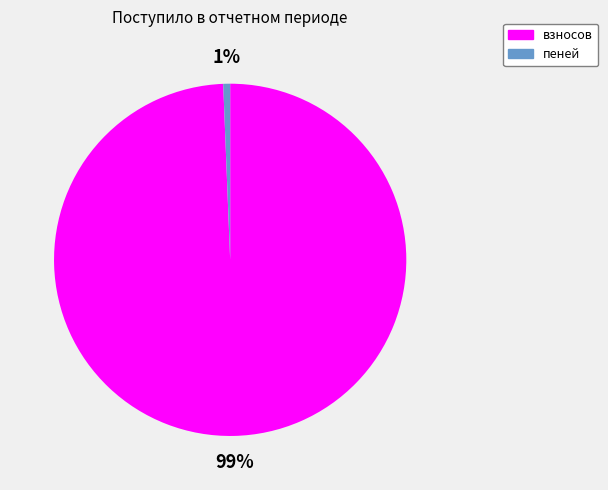

Count the number of slices in the pie.

2